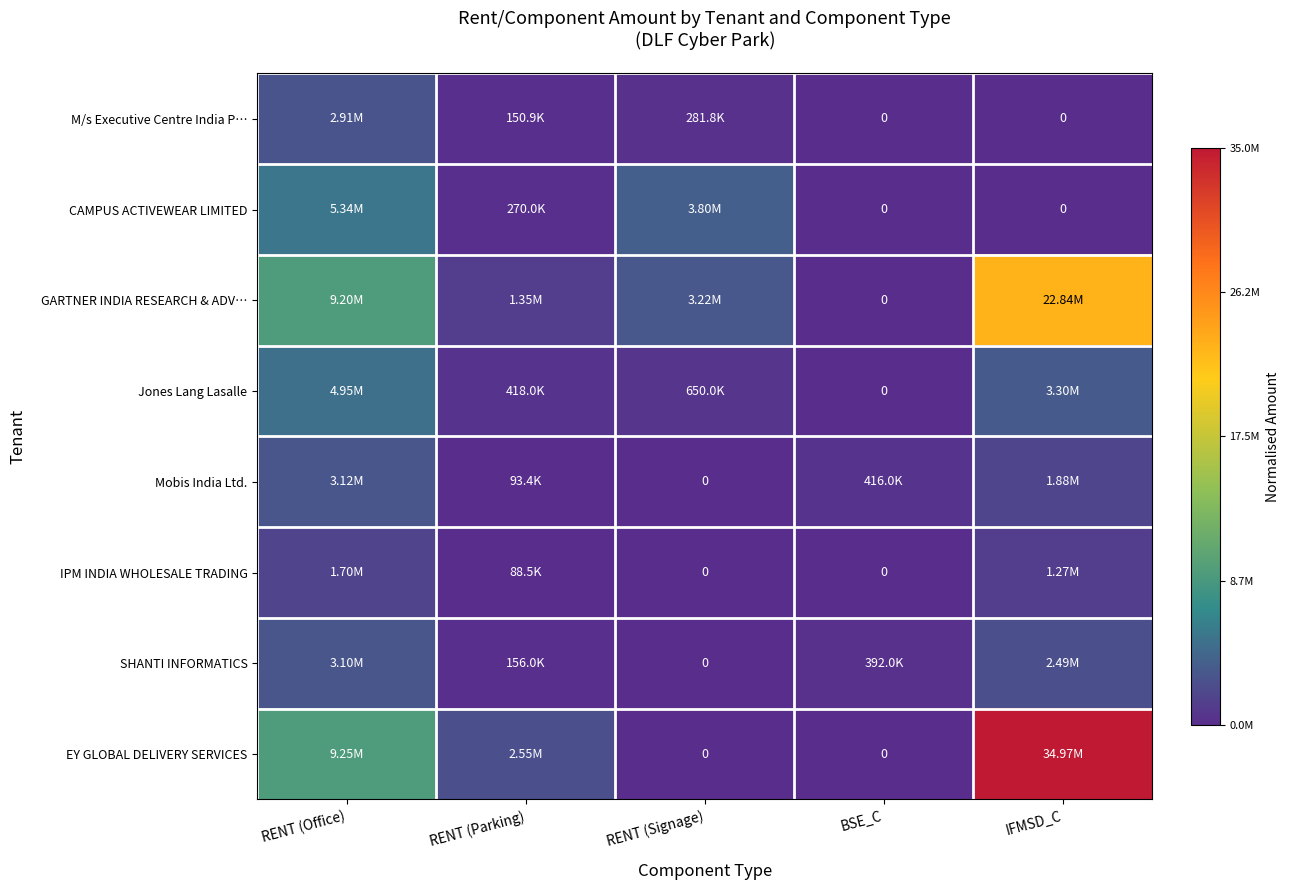

The Mobis India Ltd. series shows 0.0 at RENT (Signage). True or false?

True